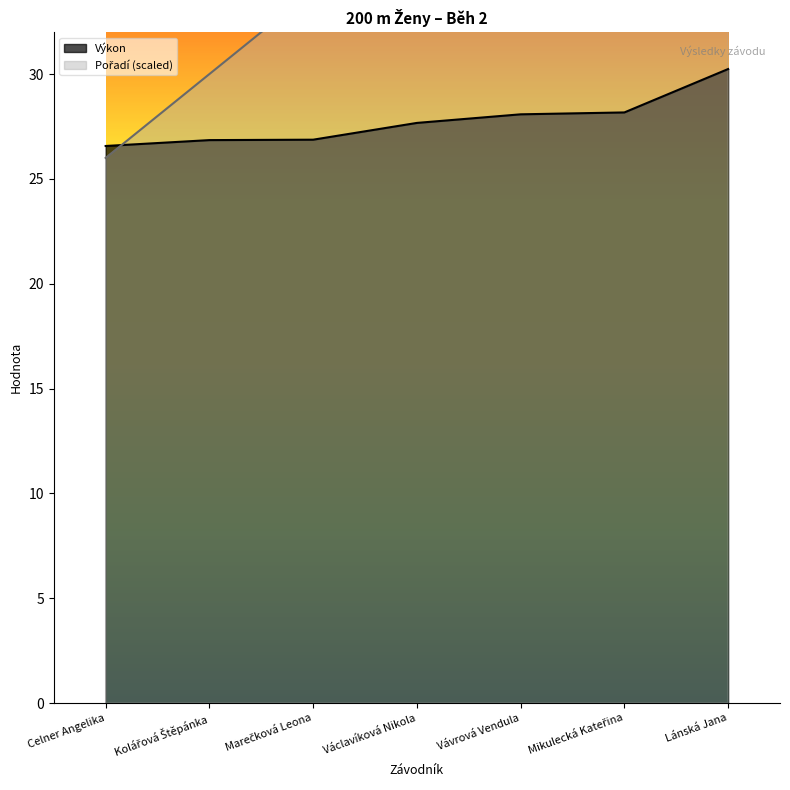

What is the label of the 4th point from the left?

Václavíková Nikola